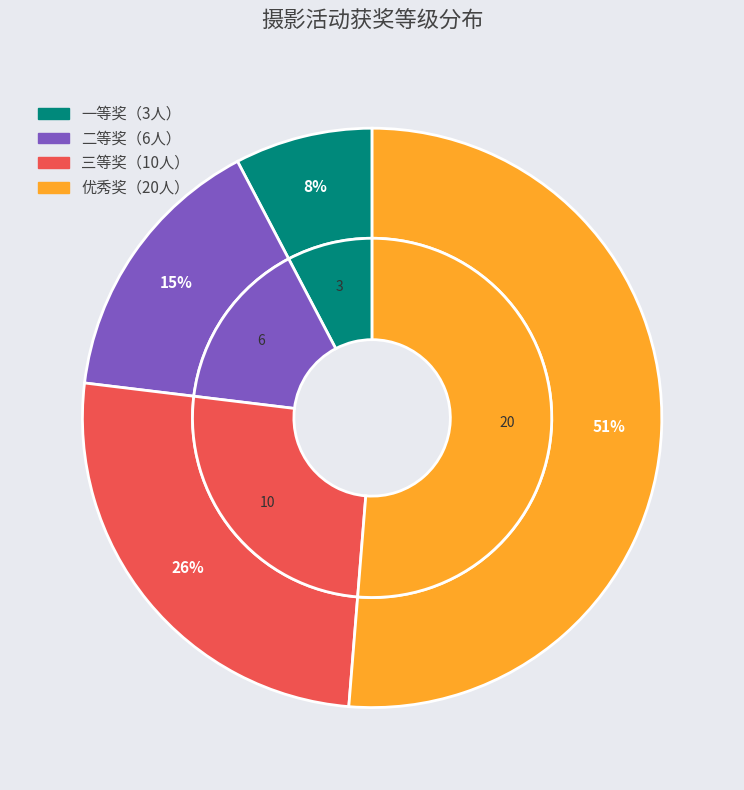

Rank the categories by value from lowest to highest.

一等奖, 二等奖, 三等奖, 优秀奖